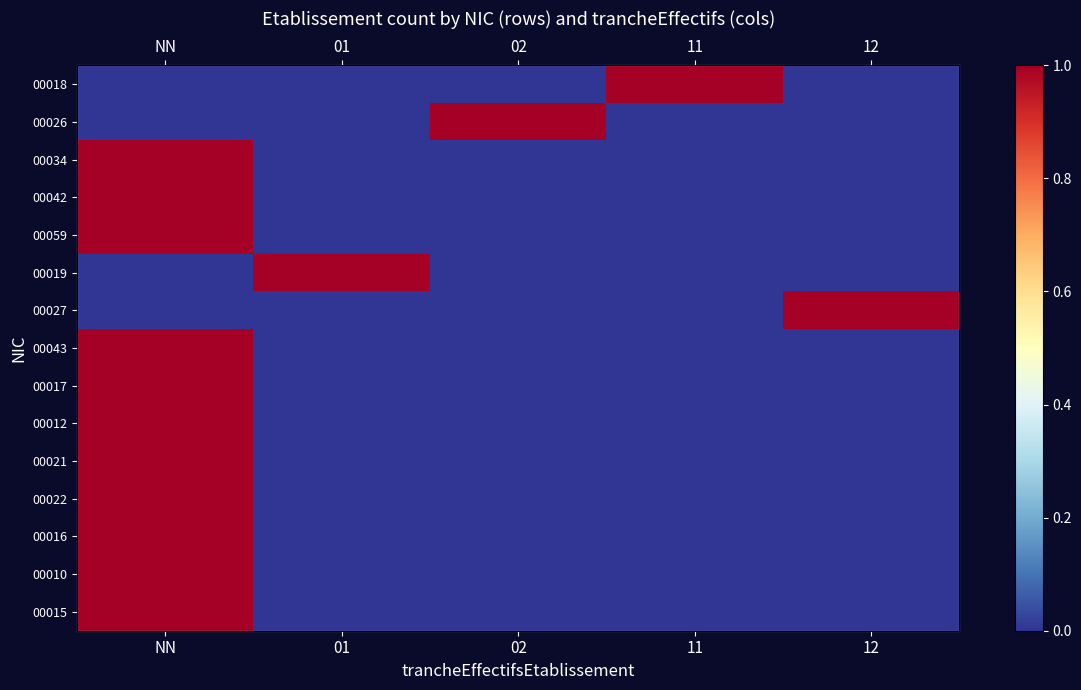

Which has a higher value, 12 or 02?

12